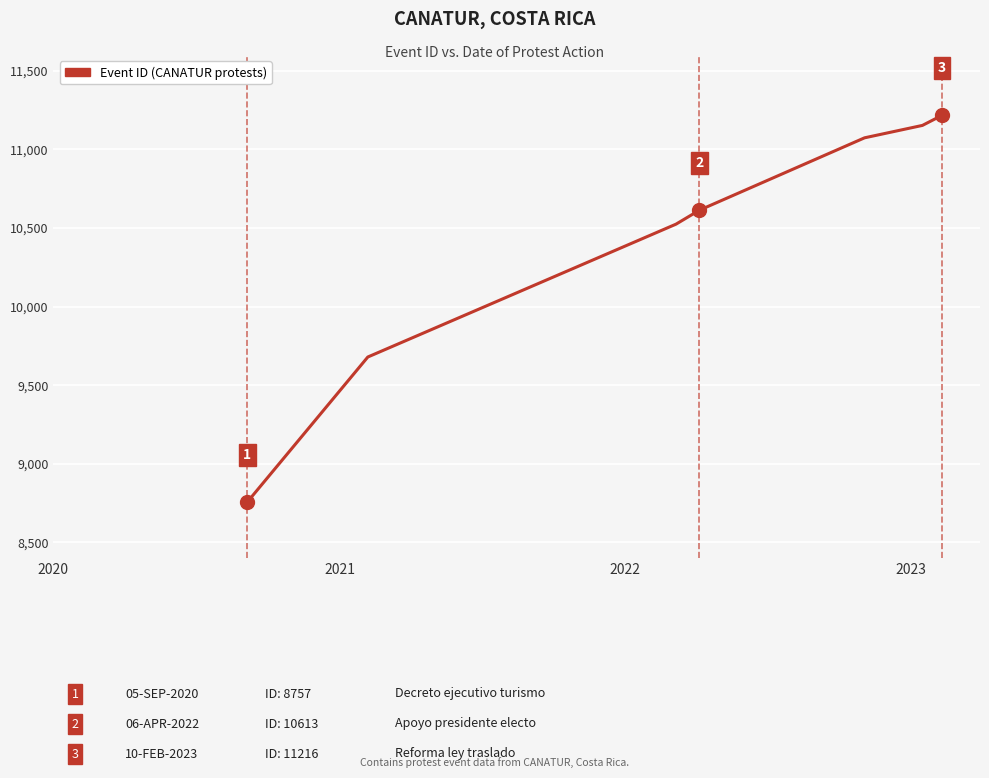

Does the chart display data point markers on the line(s)?

No